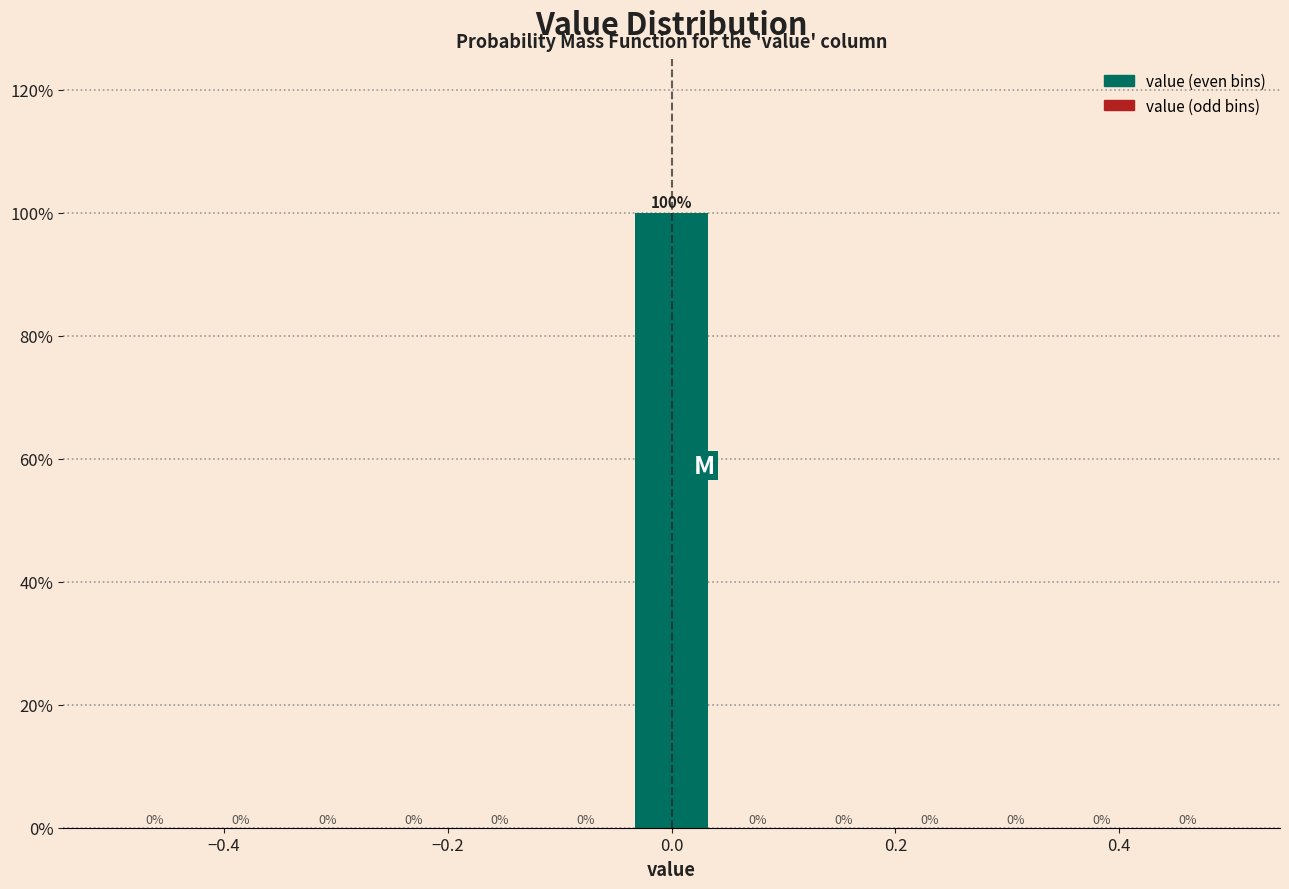

Around what value on the x-axis is the tallest bar? Give the approximate position of its centre, as read against the axis.

0.00